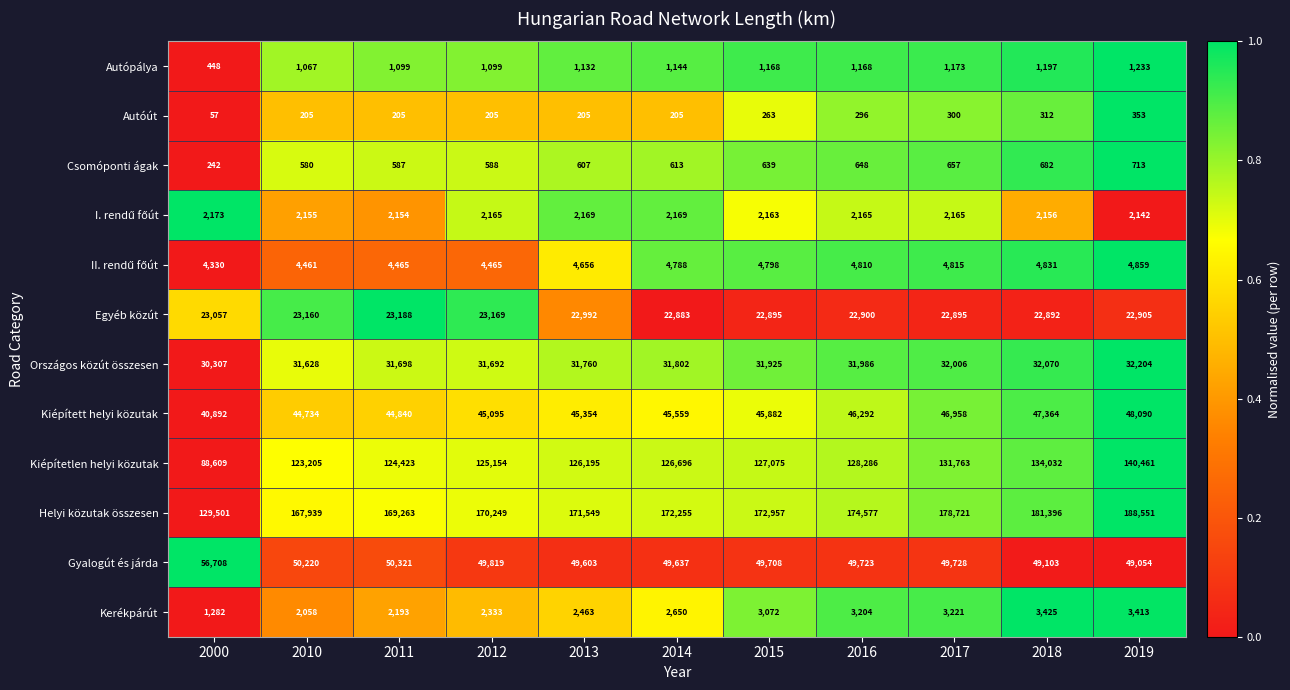

Which series has the largest range (max minus min)?

Helyi közutak összesen